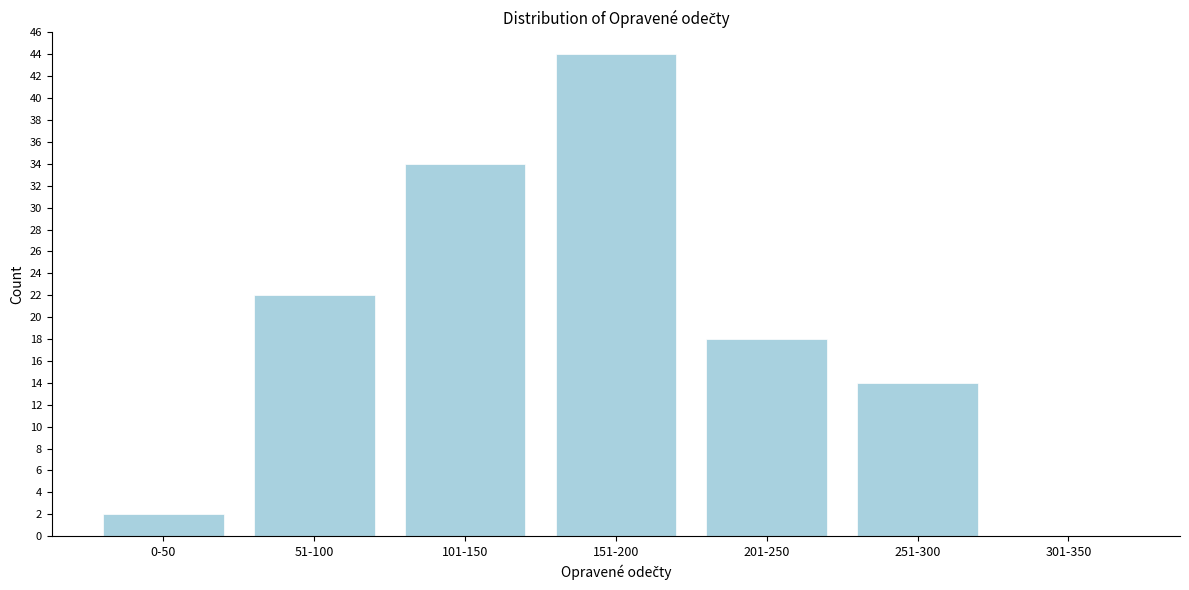

Reading left to right, transcribe all the data shown in this chart.

0-50=2	51-100=22	101-150=34	151-200=44	201-250=18	251-300=14	301-350=0